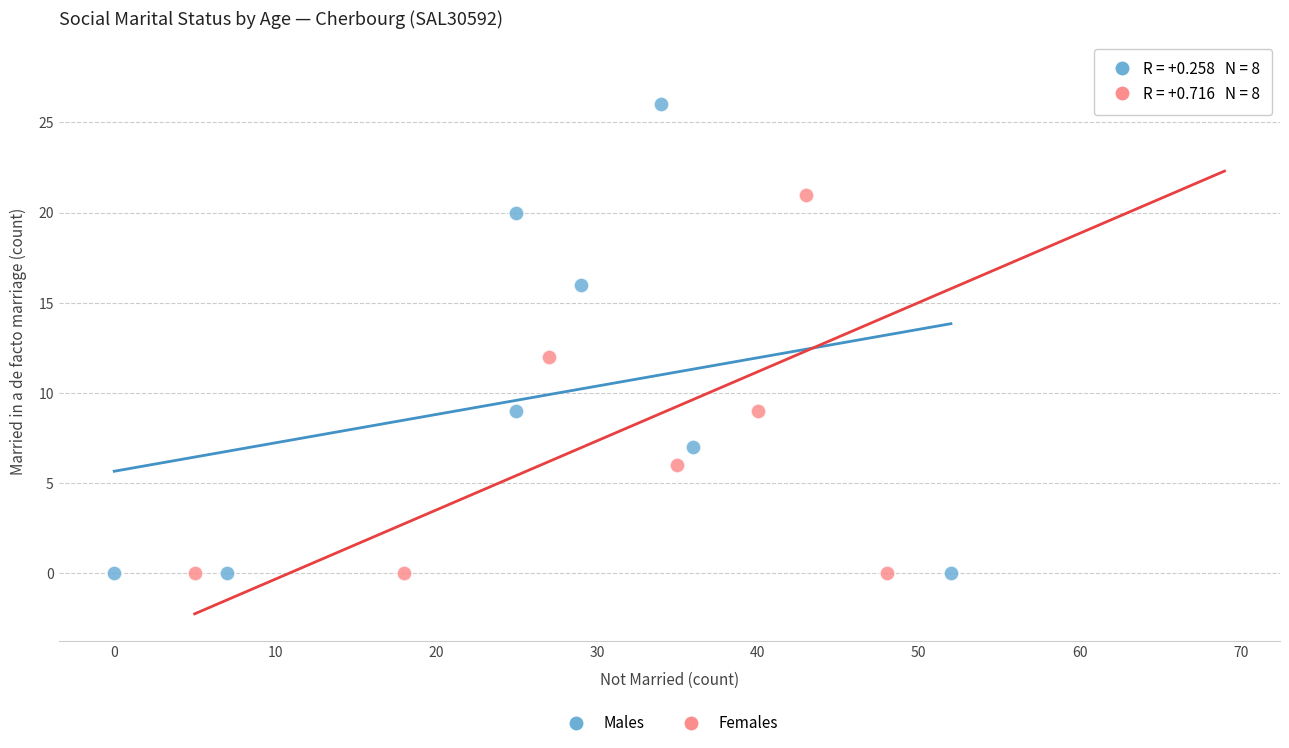

Which series contains the highest Y value?

Females